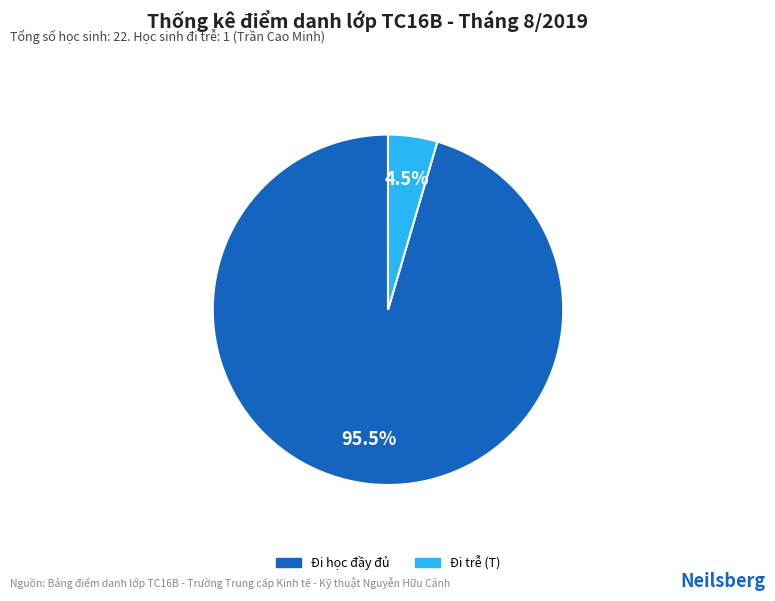

Is there any slice that represents more than half of the pie?

Yes